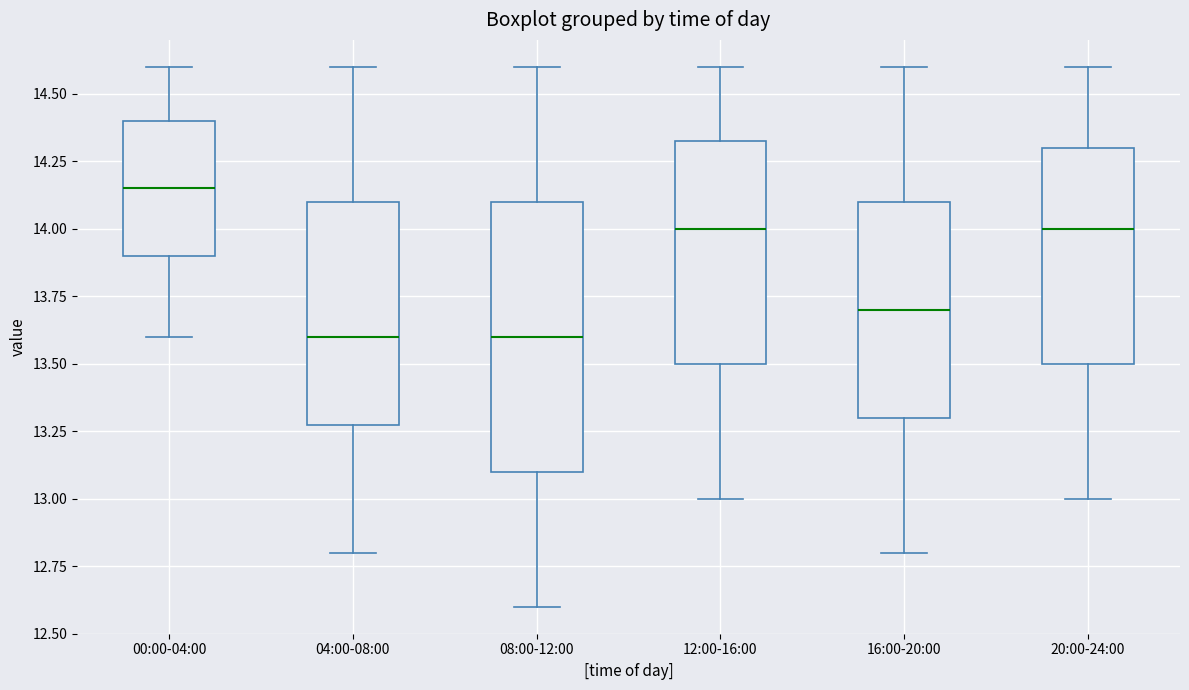

Reading left to right, transcribe this box plot: for each box, give where its median line is, the range the box spans, and where its two whiskers end, as read against the y-axis. The values are not printed on the chart, so give them approximately, as read against the axis.

00:00-04:00: median 14.15, box 13.90 to 14.40, whiskers 13.60 to 14.60
04:00-08:00: median 13.60, box 13.30 to 14.10, whiskers 12.80 to 14.60
08:00-12:00: median 13.60, box 13.10 to 14.10, whiskers 12.60 to 14.60
12:00-16:00: median 14.00, box 13.50 to 14.35, whiskers 13.00 to 14.60
16:00-20:00: median 13.70, box 13.30 to 14.10, whiskers 12.80 to 14.60
20:00-24:00: median 14.00, box 13.50 to 14.30, whiskers 13.00 to 14.60